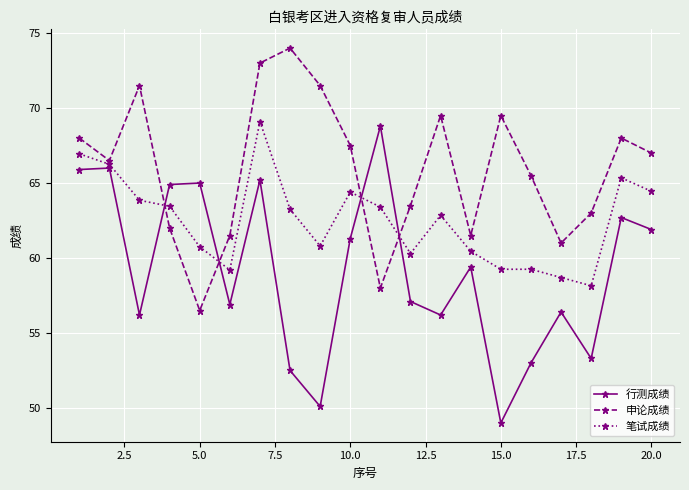

Which series has the largest total across all categories?

申论成绩